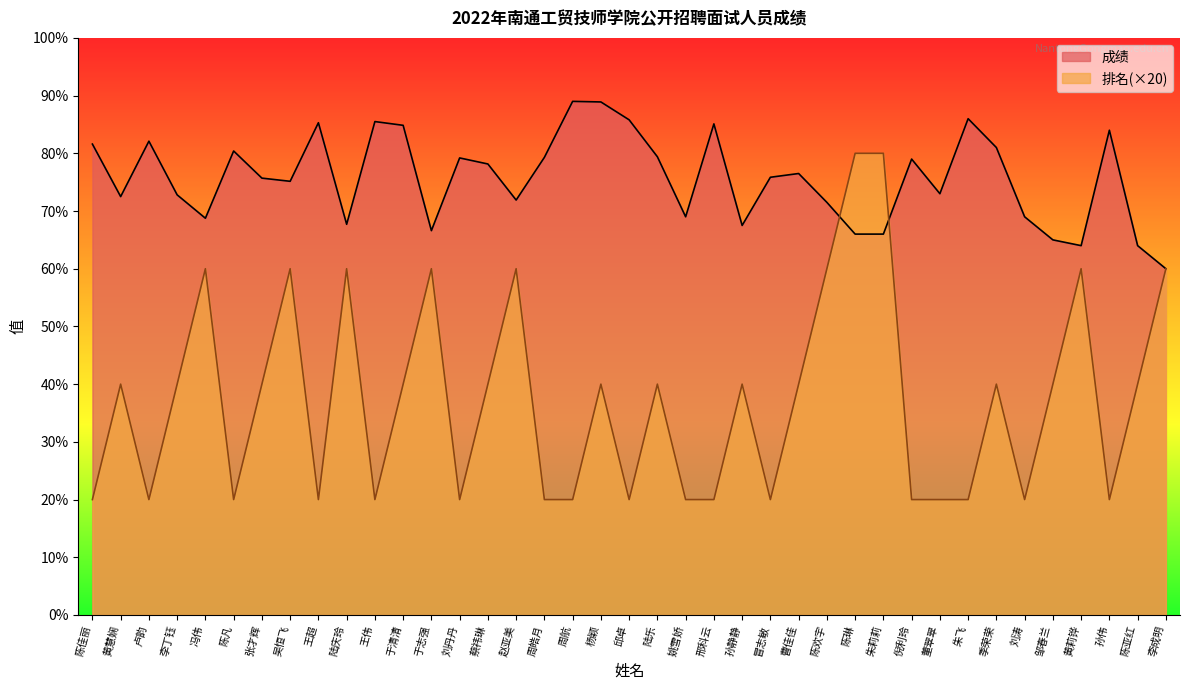

What is the difference between the second highest and second lowest values in the 排名 series?

60.0